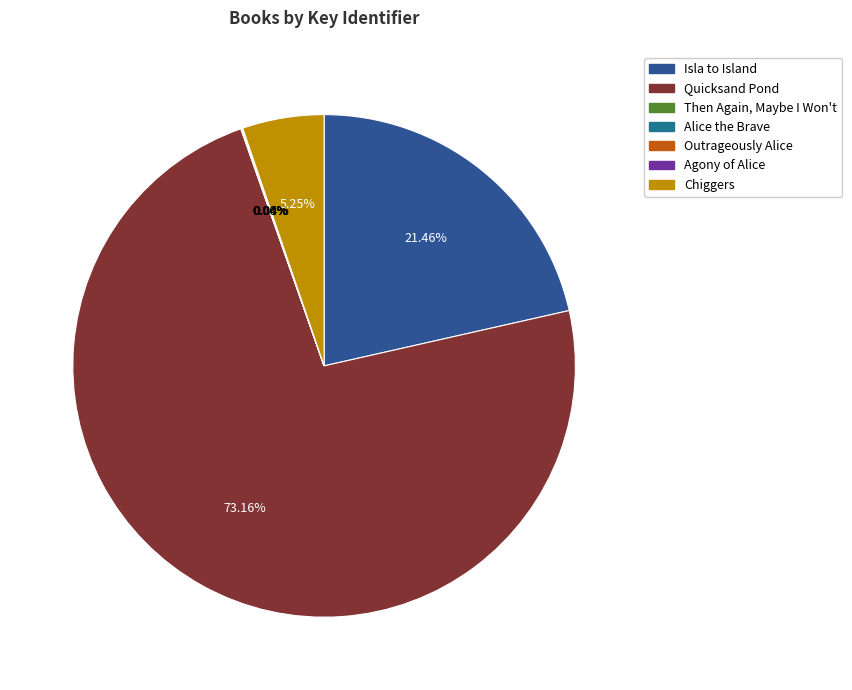

To the nearest percent, what is the average slice percentage?

14%